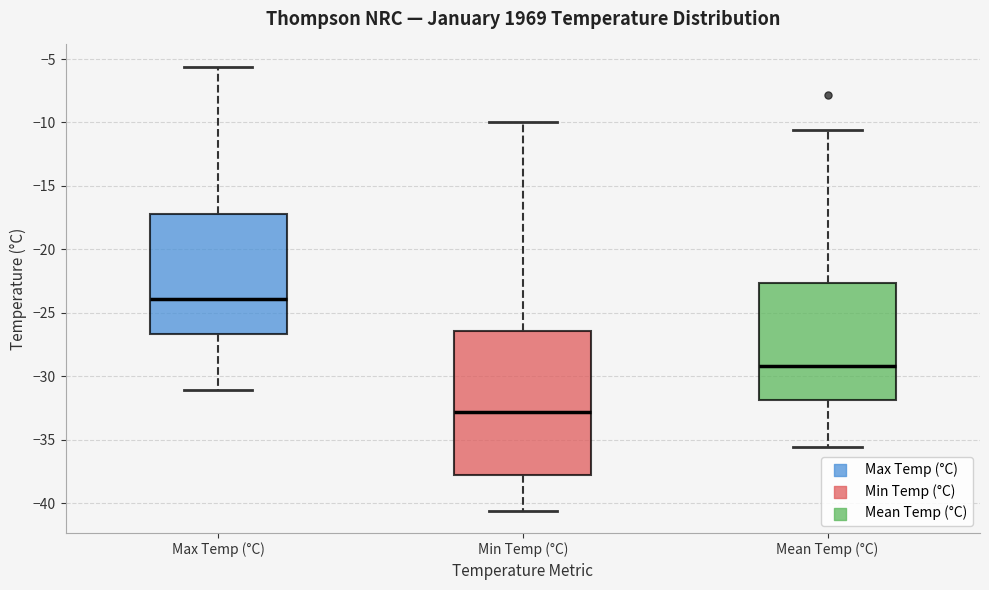

Which box has the highest median line?

Max Temp (°C)